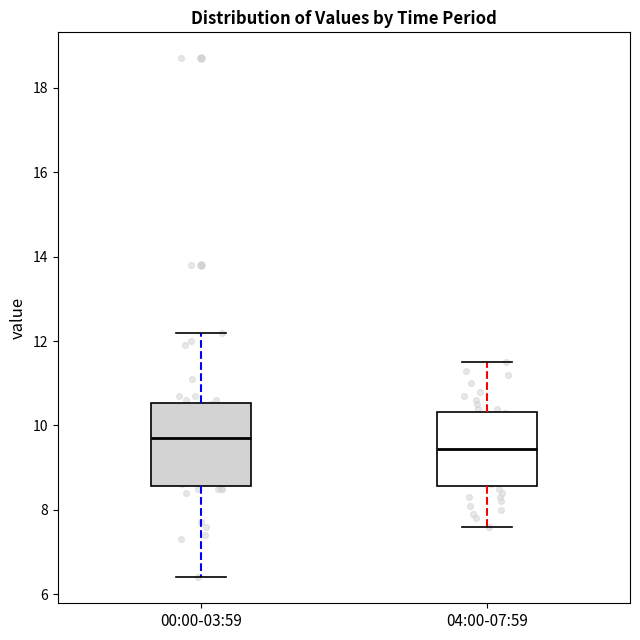

Reading left to right, transcribe this box plot: for each box, give where its median line is, the range the box spans, and where its two whiskers end, as read against the y-axis. The values are not printed on the chart, so give them approximately, as read against the axis.

00:00-03:59: median 9.8, box 8.6 to 10.6, whiskers 6.4 to 12.2
04:00-07:59: median 9.4, box 8.6 to 10.4, whiskers 7.6 to 11.6